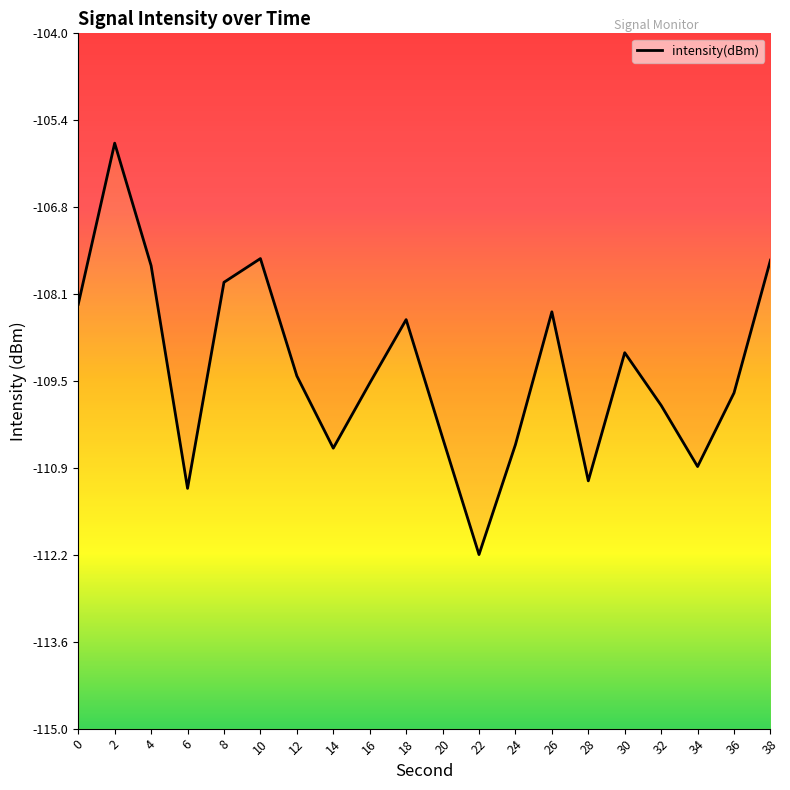

How many interior local peaks (higher than both neighbors) does the data have?

5